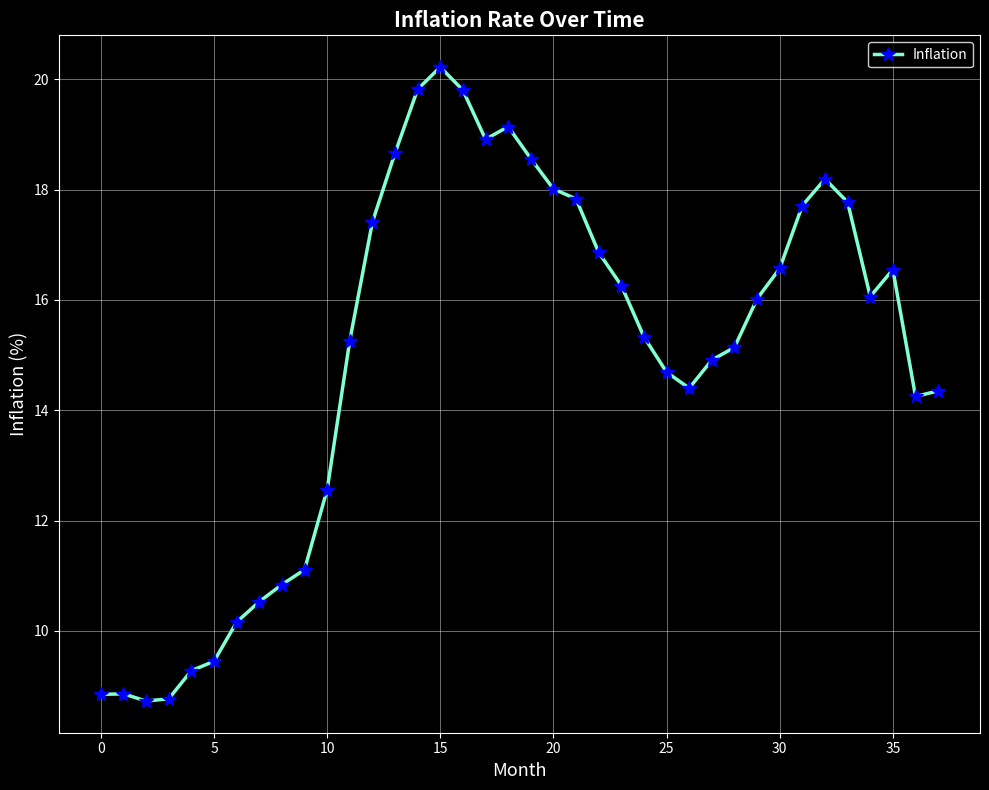

What is the average value?

14.9